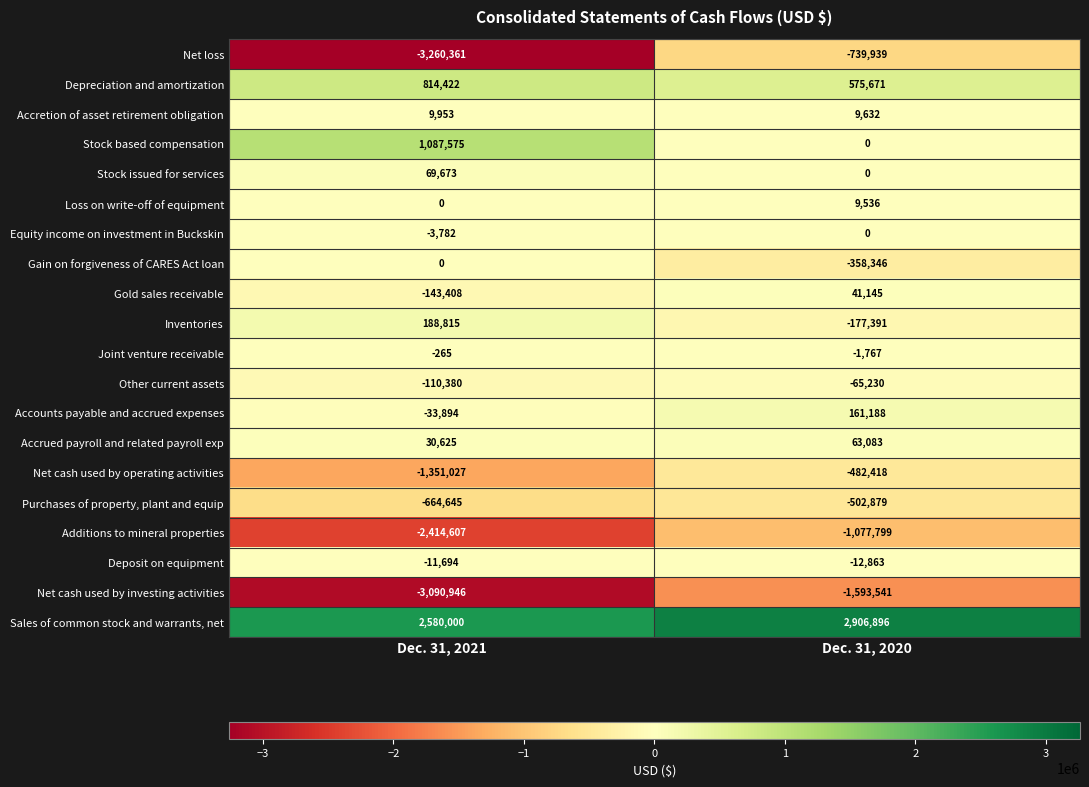

How many series are shown in this chart?

20